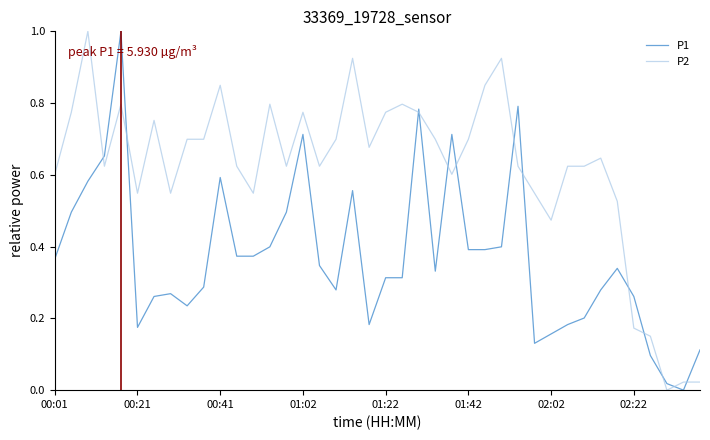

Rank the series by their average value, from highest to lowest.

P2, P1